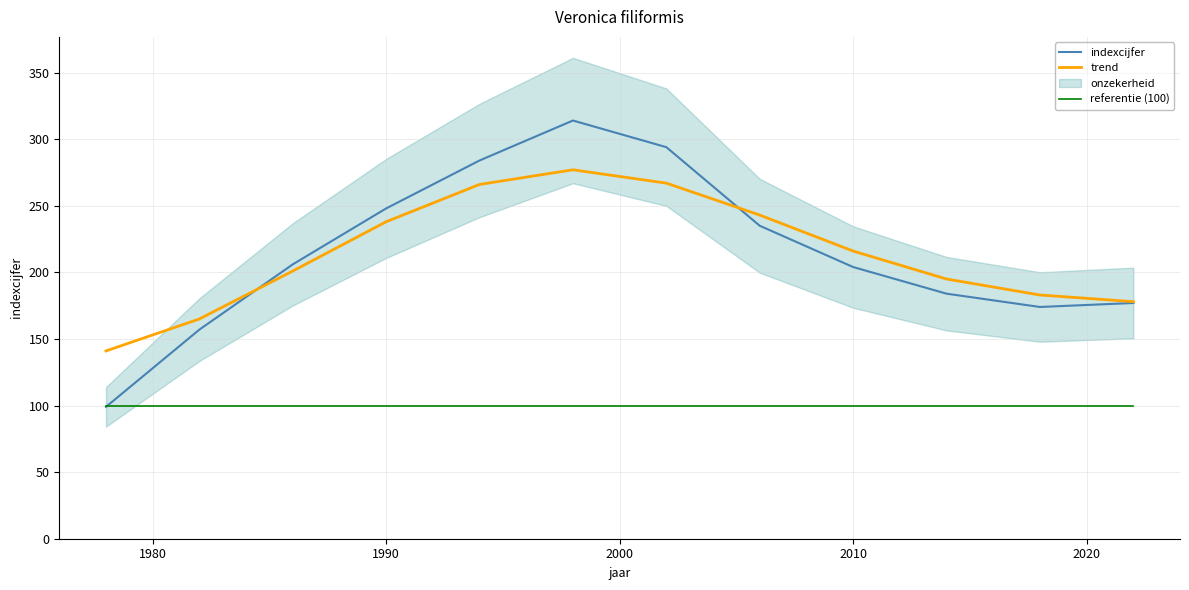

What is the minimum value for trend?

141